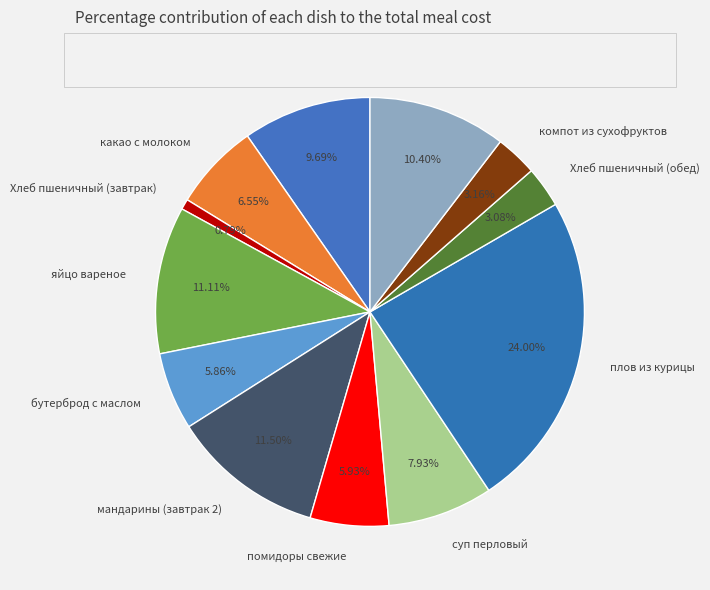

To the nearest percent, what is the combined percentage of мандарины (завтрак 2) and плов из курицы?

36%